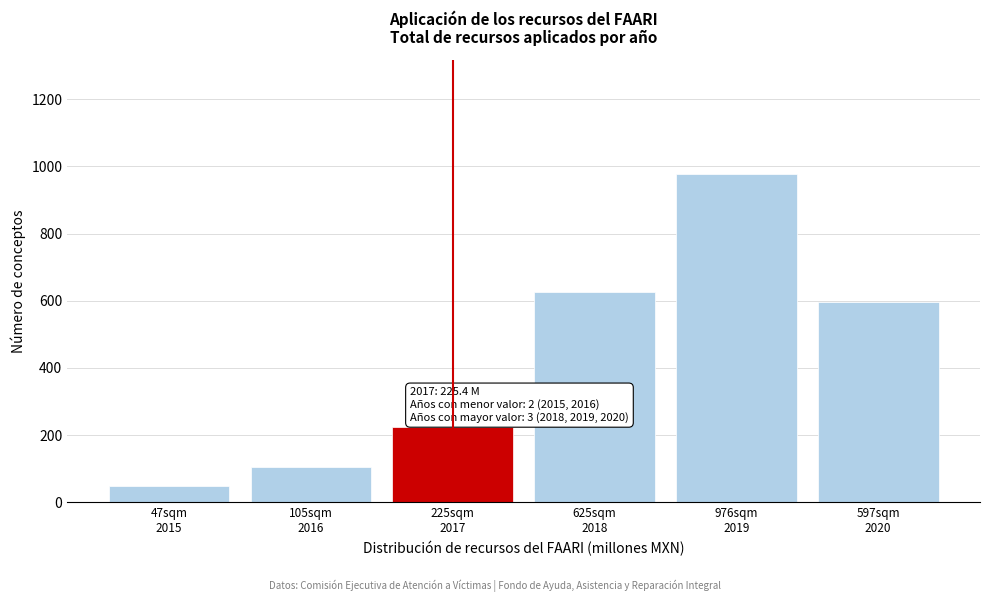

What is the difference between the second highest and second lowest values?

520.5